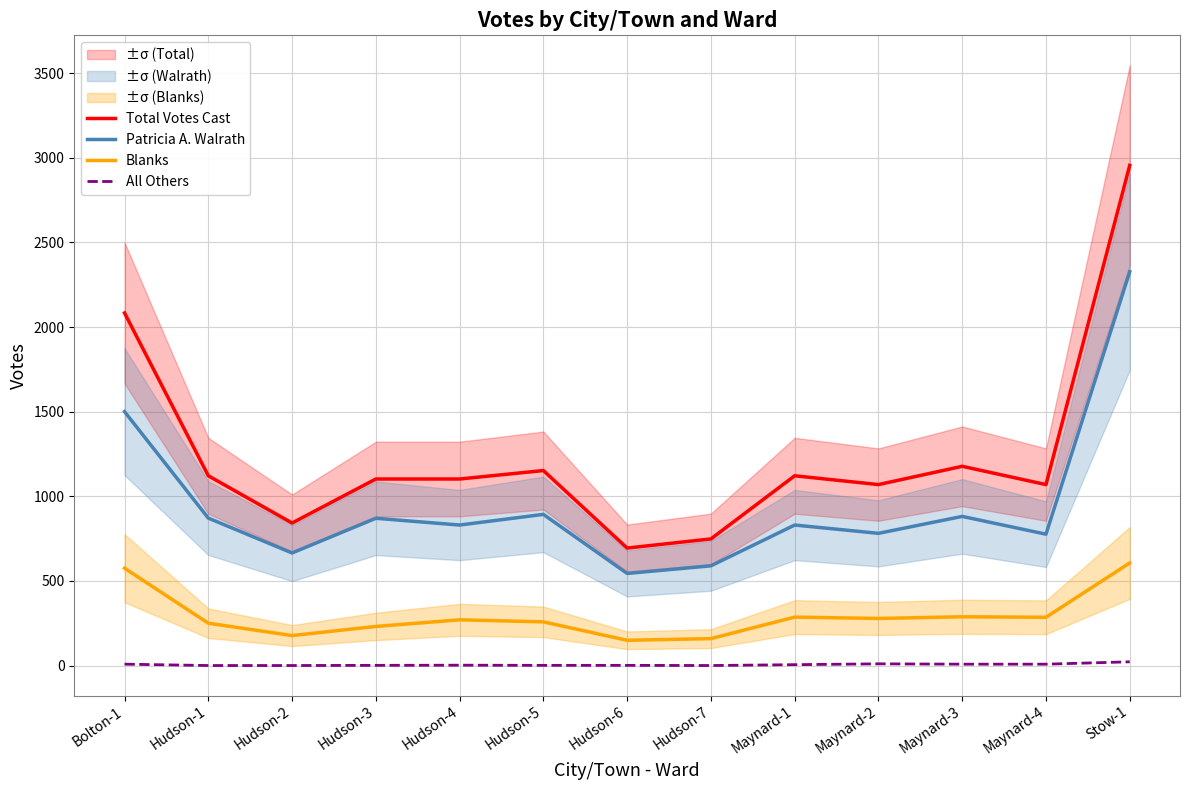

Is it true that Blanks equals 270 at Hudson-4?

True